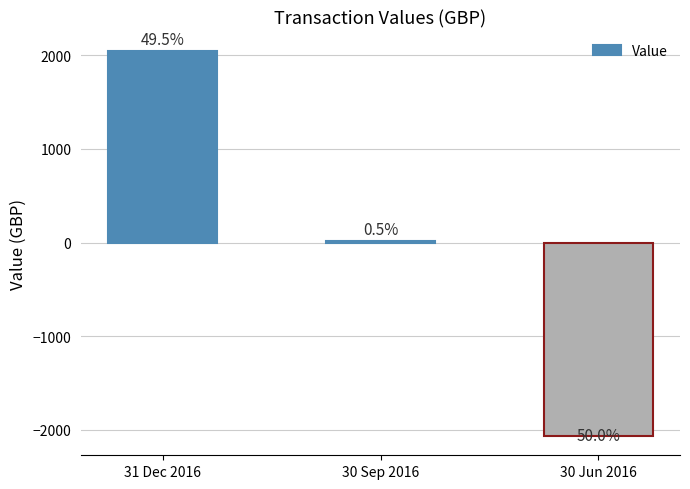

What is the label of the 3rd bar from the right?

31 Dec 2016